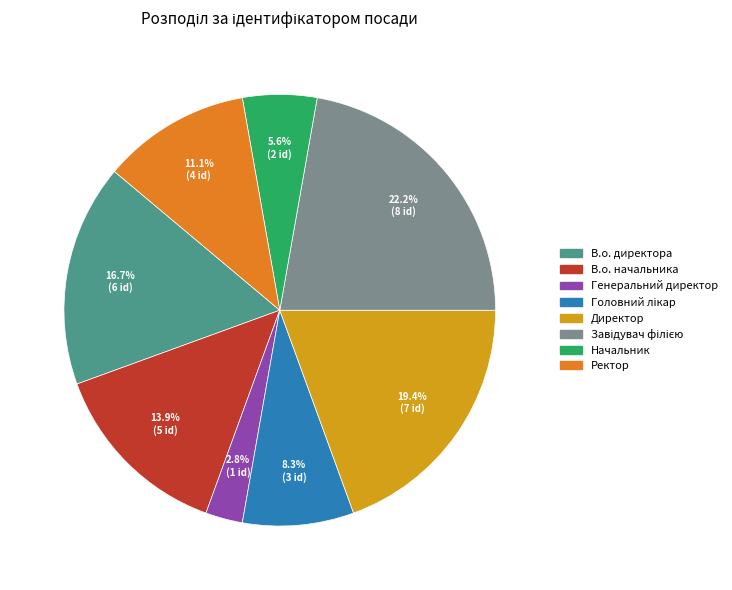

Approximately how many times larger is the value at В.о. директора compared to Начальник?

3.0